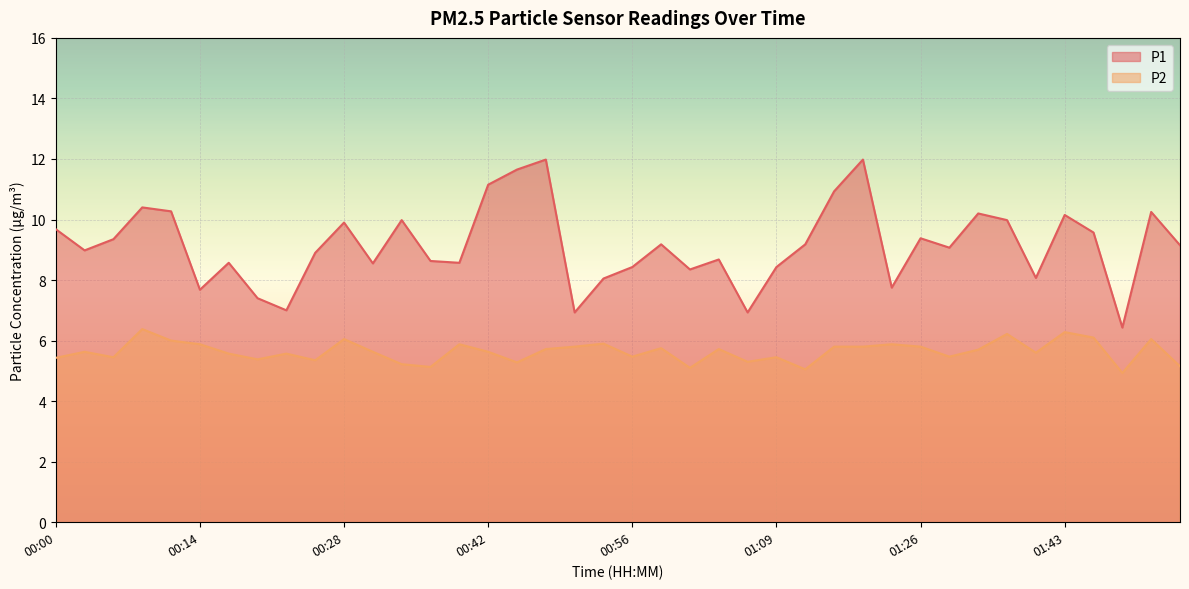

Which has a higher value, 00:25 or 00:06?

00:06